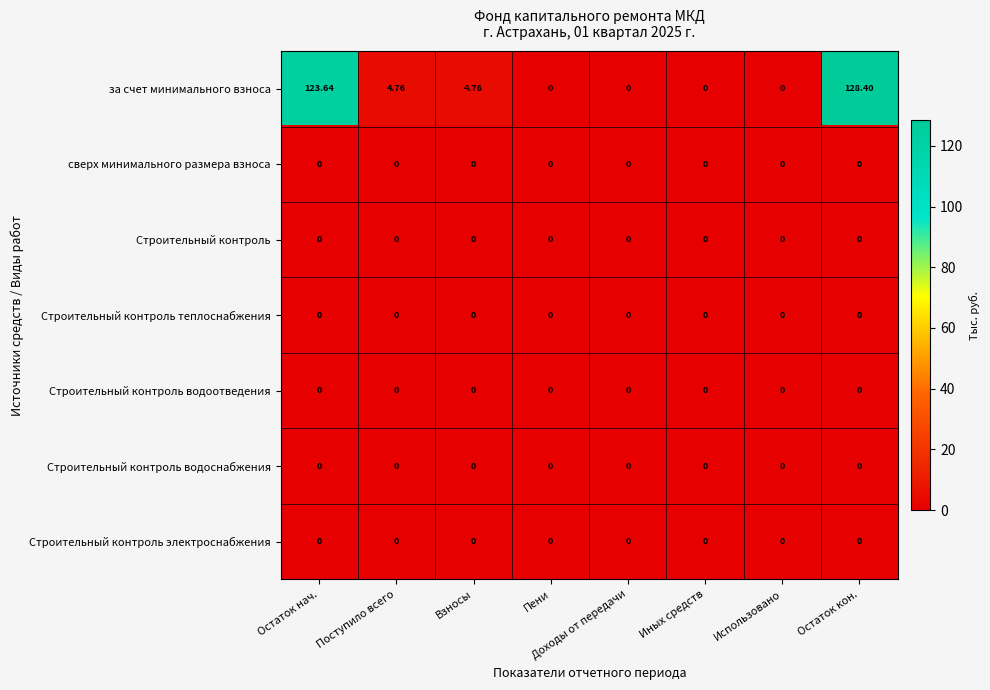

What is the greatest value displayed?

128.4